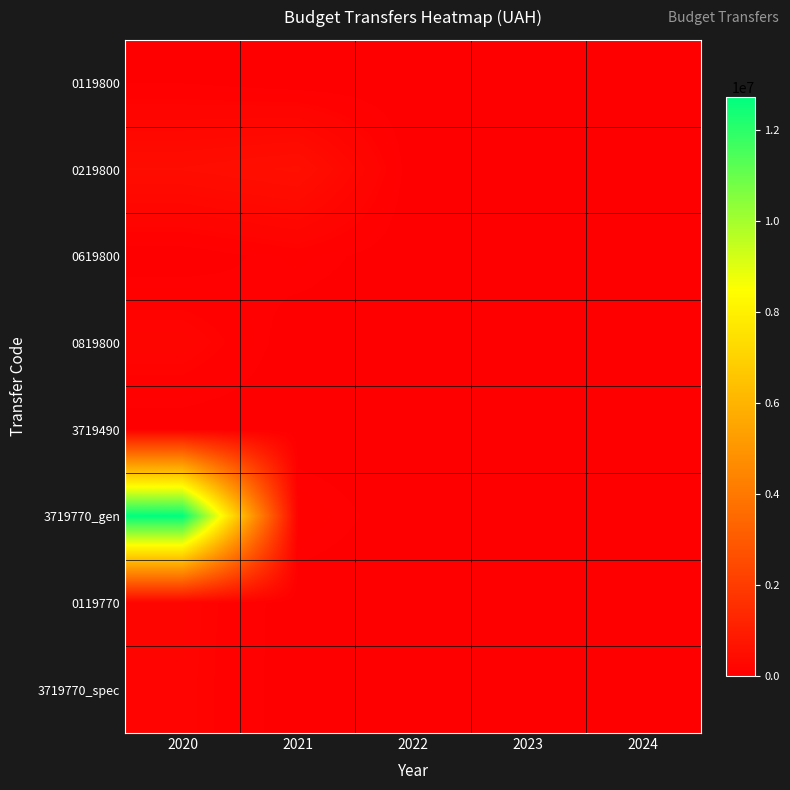

At how many categories does at least one series exceed 5249974?

1